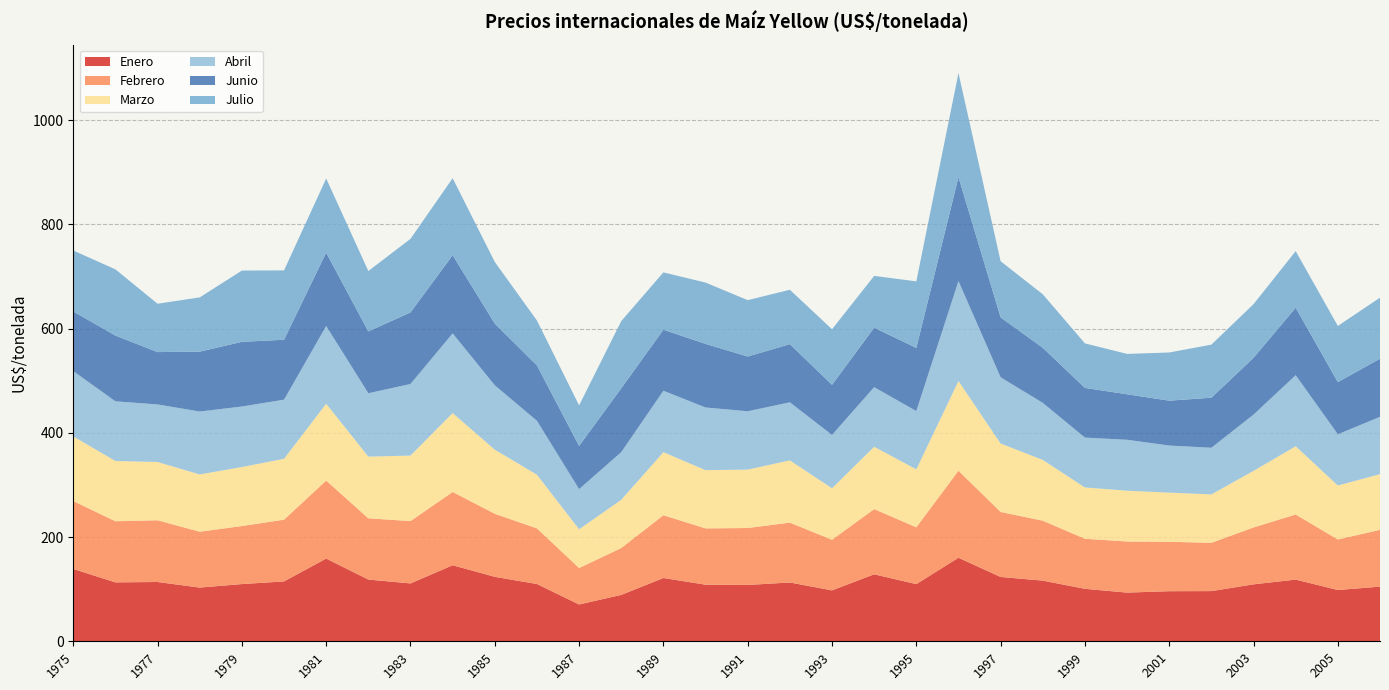

Reading right to left, what are all the values shown in this chart?

Enero: 2006=104.9	2005=98.4	2004=118.4	2003=109.3	2002=96.3	2001=96.1	2000=93.4	1999=100.7	1998=116.4	1997=123.5	1996=160.3	1995=109.7	1994=128.6	1993=97.7	1992=112.9	1991=108.1	1990=108.6	1989=121.5	1988=89.1	1987=70.7	1986=109.9	1985=123.8	1984=146.0	1983=111.1	1982=118.5	1981=158.8	1980=114.9	1979=109.8	1978=103.1	1977=113.8	1976=113.1	1975=138.8
Febrero: 2006=109.0	2005=97.0	2004=124.9	2003=109.2	2002=92.7	2001=94.9	2000=98.1	1999=96.1	1998=115.0	1997=124.8	1996=167.0	1995=109.1	1994=125.2	1993=97.2	1992=114.9	1991=109.3	1990=108.1	1989=120.5	1988=90.0	1987=70.0	1986=106.8	1985=121.0	1984=140.6	1983=119.7	1982=117.6	1981=149.7	1980=118.5	1979=111.4	1978=107.2	1977=118.5	1976=117.3	1975=130.4
Marzo: 2006=106.9	2005=103.6	2004=130.9	2003=108.7	2002=92.9	2001=94.3	2000=97.5	1999=98.5	1998=116.7	1997=131.4	1996=172.2	1995=111.3	1994=119.7	1993=98.9	1992=119.5	1991=112.2	1990=111.8	1989=121.1	1988=92.6	1987=74.4	1986=103.0	1985=123.1	1984=151.5	1983=125.8	1982=118.4	1981=147.5	1980=116.9	1979=113.3	1978=110.0	1977=111.8	1976=115.7	1975=124.1
Abril: 2006=110.0	2005=98.3	2004=136.4	2003=107.9	2002=89.5	2001=90.4	2000=97.7	1999=95.7	1998=109.5	1997=127.1	1996=191.7	1995=111.8	1994=114.4	1993=102.3	1992=111.4	1991=111.9	1990=120.3	1989=117.8	1988=91.4	1987=77.0	1986=103.5	1985=123.5	1984=152.9	1983=137.4	1982=121.6	1981=149.2	1980=113.5	1979=116.1	1978=120.7	1977=110.5	1976=114.5	1975=125.3
Junio: 2006=111.7	2005=100.1	2004=129.5	2003=109.1	2002=96.1	2001=86.1	2000=87.3	1999=95.4	1998=105.8	1997=115.0	1996=199.6	1995=121.3	1994=114.1	1993=96.2	1992=111.7	1991=105.1	1990=122.1	1989=117.1	1988=122.6	1987=82.9	1986=106.3	1985=118.4	1984=150.1	1983=137.4	1982=118.7	1981=140.7	1980=115.0	1979=124.2	1978=115.0	1977=100.5	1976=126.2	1975=114.5
Julio: 2006=117.2	2005=107.8	2004=108.6	2003=103.0	2002=101.9	2001=92.5	2000=77.5	1999=85.5	1998=102.7	1997=107.8	1996=199.8	1995=127.7	1994=99.4	1993=106.6	1992=104.4	1991=108.2	1990=117.7	1989=110.1	1988=129.0	1987=77.8	1986=86.2	1985=118.4	1984=147.8	1983=141.2	1982=115.9	1981=142.4	1980=133.1	1979=136.8	1978=104.1	1977=92.8	1976=127.1	1975=117.0